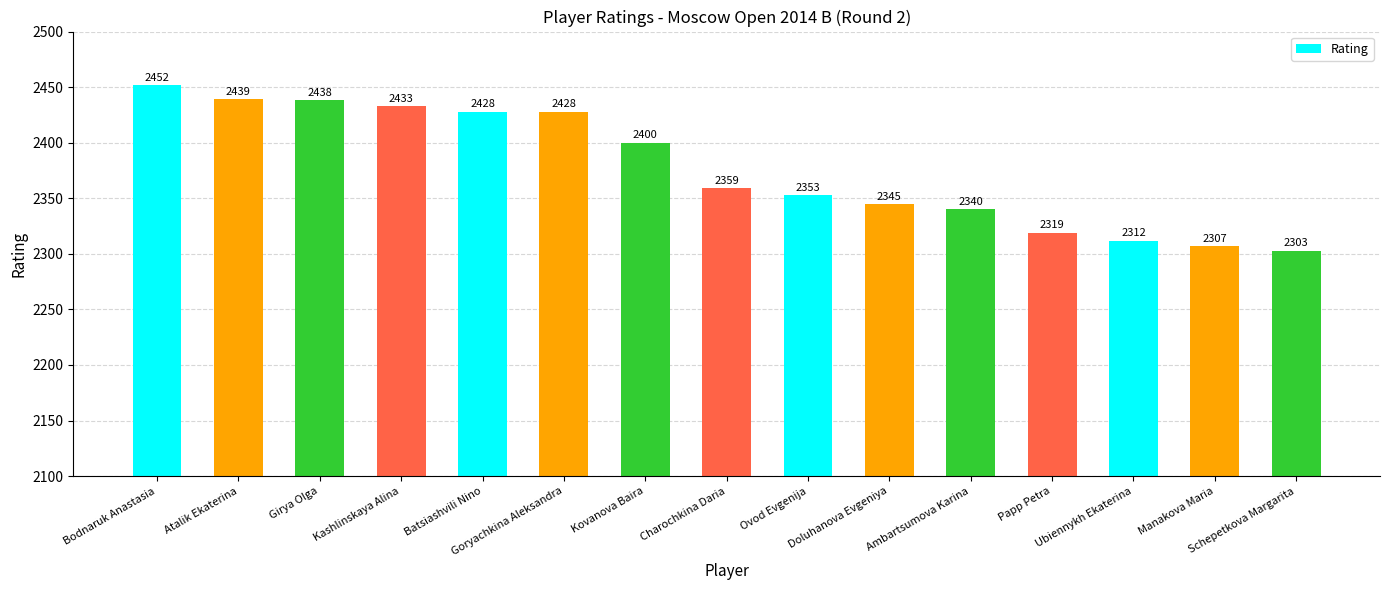

Is it true that the value at Atalik Ekaterina is 4106?

False